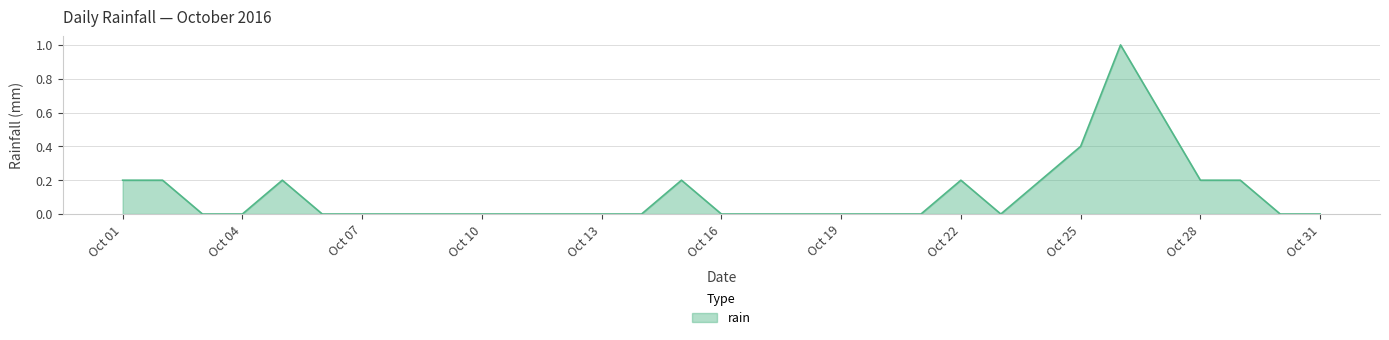

What is the greatest value displayed?

1.0